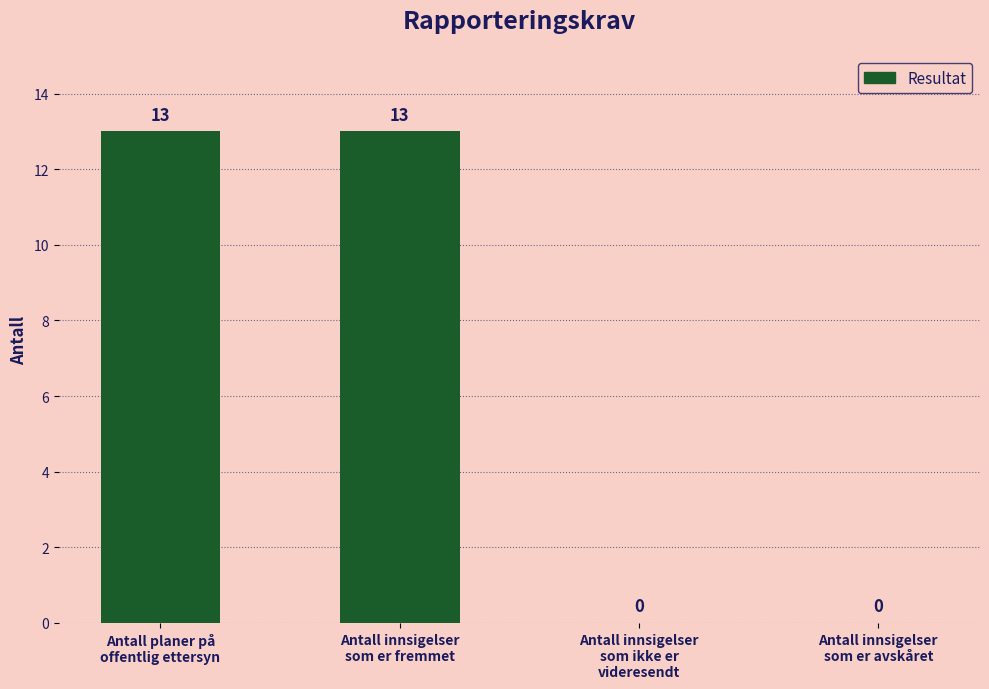

What is the greatest value displayed?

13